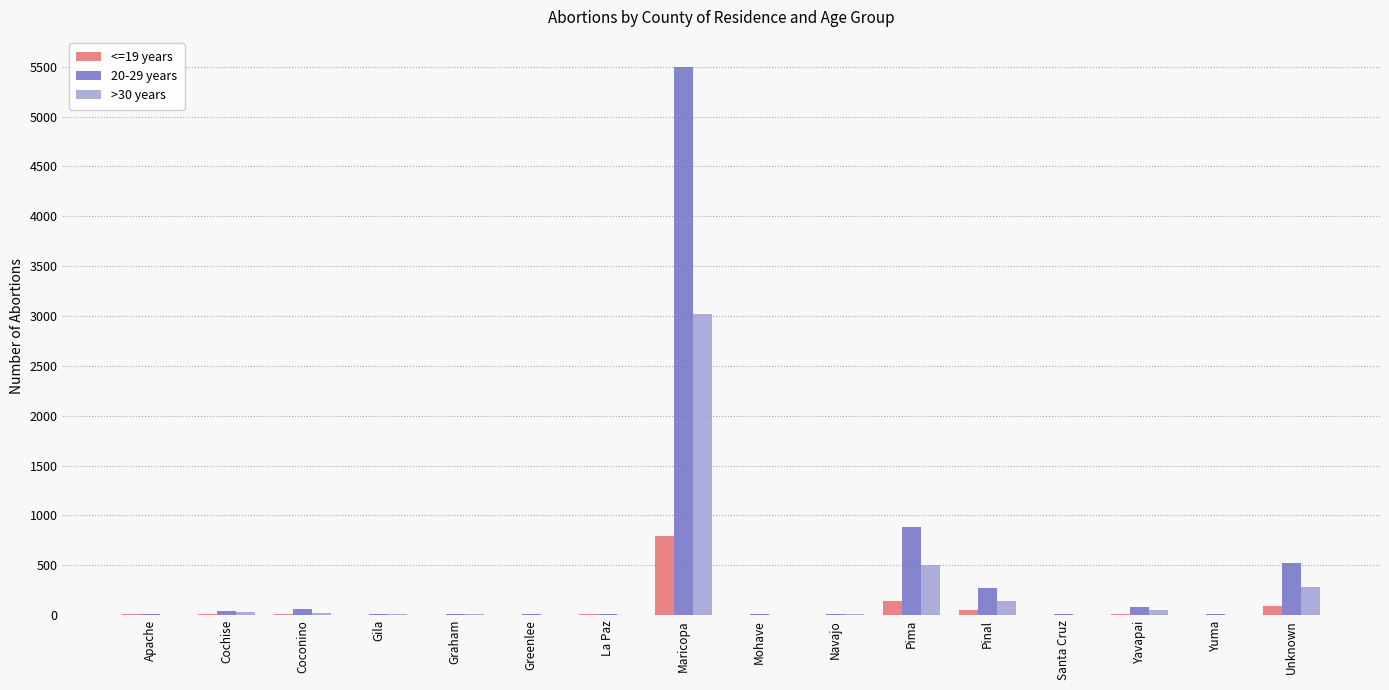

Is the value of 20-29 years at Pima greater than the value of <=19 years at Yavapai?

Yes